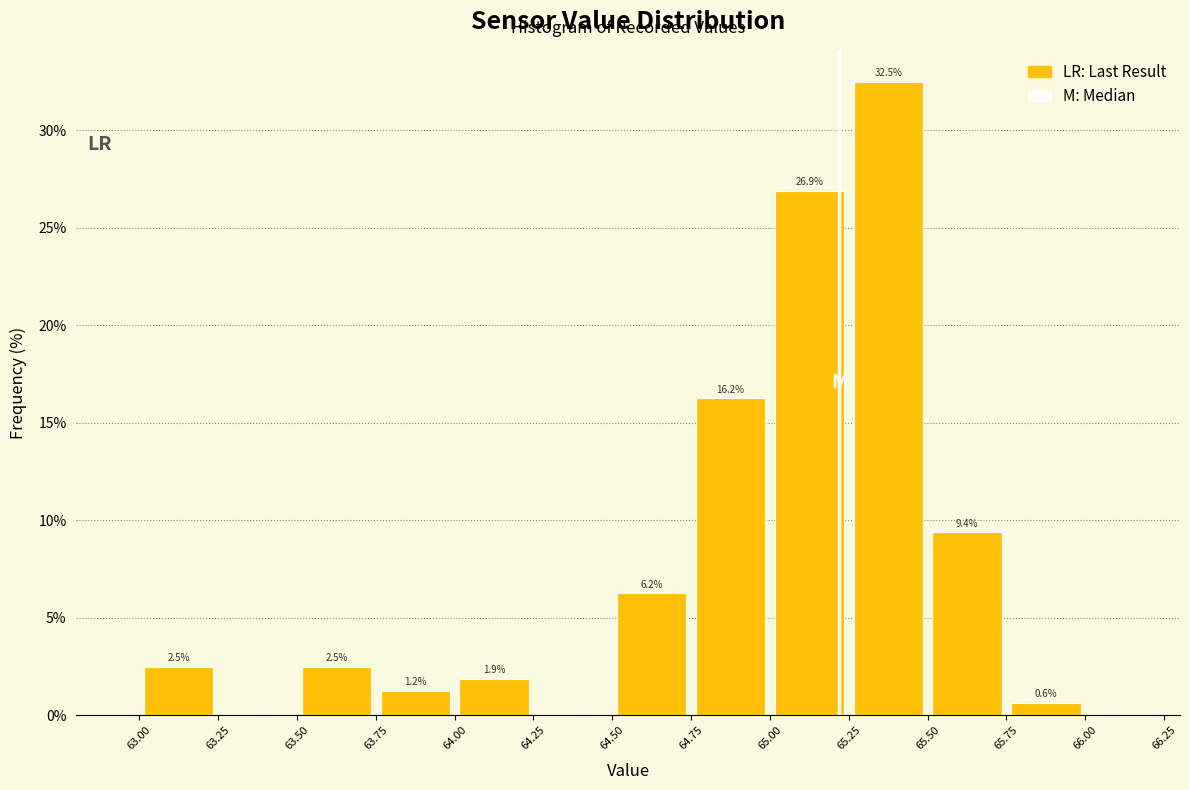

Over which range of the x-axis is the bar tallest?

65.25 to 65.50